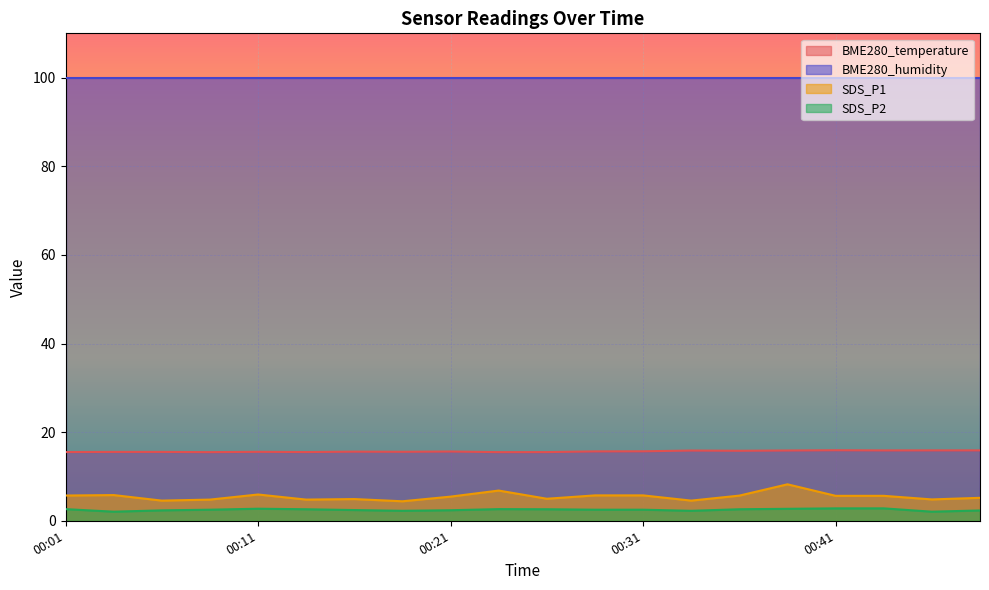

Which has a higher value, 00:16 or 00:11?

00:16